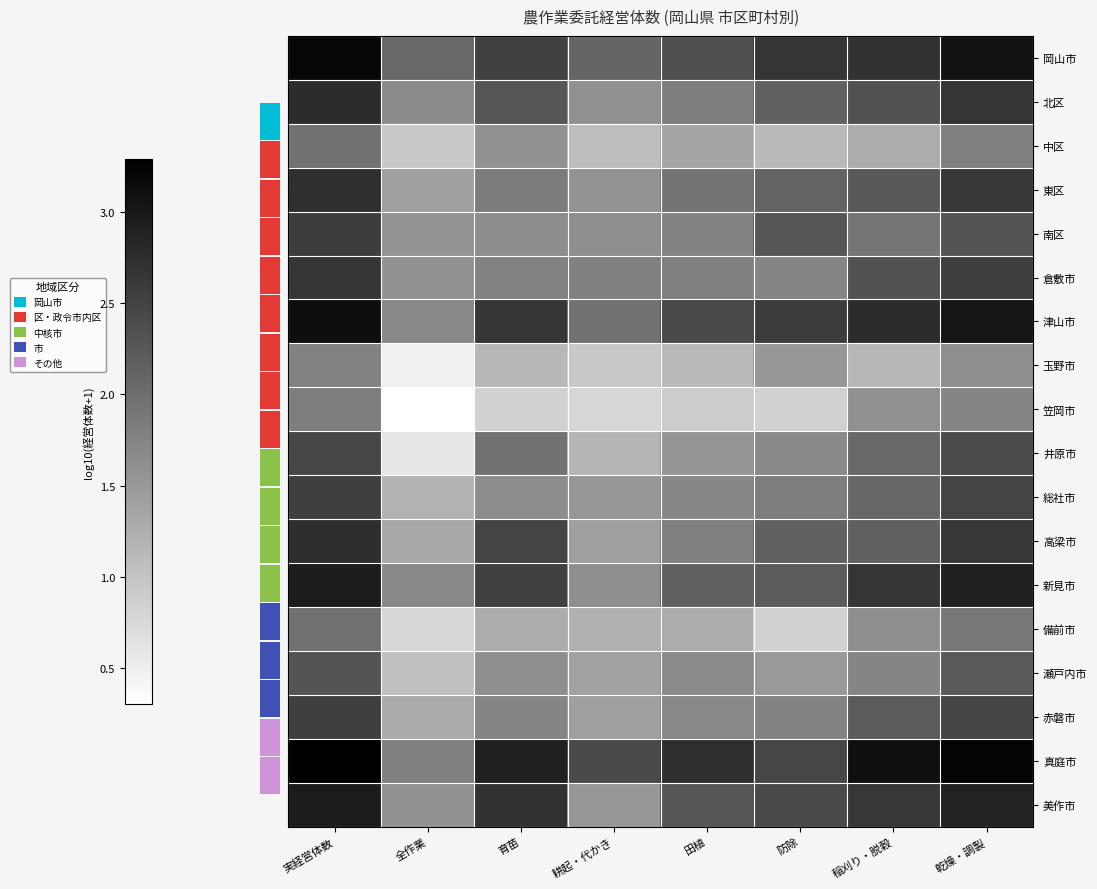

At how many categories does at least one series exceed 3?

3